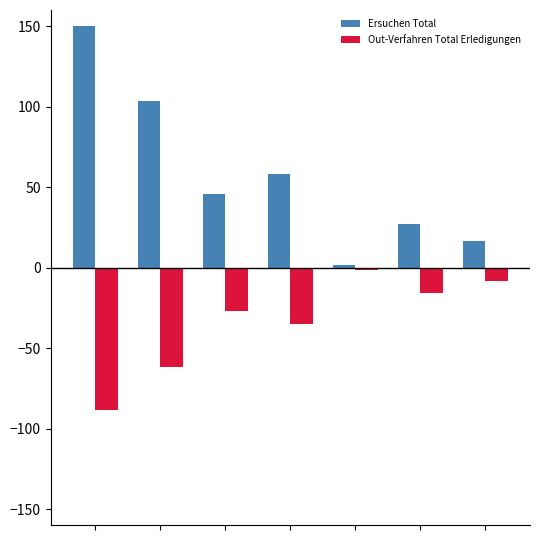

What is the maximum value shown in the chart?

150.0